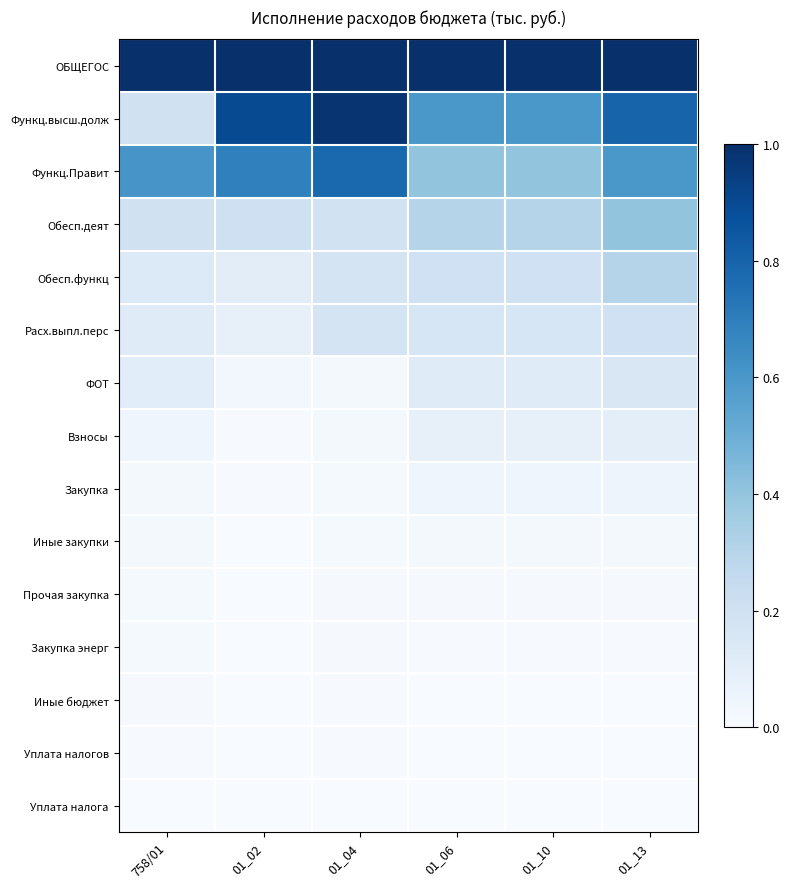

Reading left to right, what are all the values shown in this chart?

ОБЩЕГОС: 758/01=1.0	01_02=1.0	01_04=1.0	01_06=1.0	01_10=1.0	01_13=1.0
Функц.высш.долж: 758/01=0.2	01_02=0.9	01_04=1.0	01_06=0.6	01_10=0.6	01_13=0.8
Функц.Правит: 758/01=0.6	01_02=0.7	01_04=0.8	01_06=0.4	01_10=0.4	01_13=0.6
Обесп.деят: 758/01=0.2	01_02=0.2	01_04=0.2	01_06=0.3	01_10=0.3	01_13=0.4
Обесп.функц: 758/01=0.1	01_02=0.1	01_04=0.2	01_06=0.2	01_10=0.2	01_13=0.3
Расх.выпл.перс: 758/01=0.1	01_02=0.1	01_04=0.2	01_06=0.2	01_10=0.2	01_13=0.2
ФОТ: 758/01=0.1	01_02=0.0	01_04=0.0	01_06=0.1	01_10=0.1	01_13=0.1
Взносы: 758/01=0.0	01_02=0.0	01_04=0.0	01_06=0.1	01_10=0.1	01_13=0.1
Закупка: 758/01=0.0	01_02=0.0	01_04=0.0	01_06=0.0	01_10=0.0	01_13=0.1
Иные закупки: 758/01=0.0	01_02=0.0	01_04=0.0	01_06=0.0	01_10=0.0	01_13=0.0
Прочая закупка: 758/01=0.0	01_02=0.0	01_04=0.0	01_06=0.0	01_10=0.0	01_13=0.0
Закупка энерг: 758/01=0.0	01_02=0.0	01_04=0.0	01_06=0.0	01_10=0.0	01_13=0.0
Иные бюджет: 758/01=0.0	01_02=0.0	01_04=0.0	01_06=0.0	01_10=0.0	01_13=0.0
Уплата налогов: 758/01=0.0	01_02=0.0	01_04=0.0	01_06=0.0	01_10=0.0	01_13=0.0
Уплата налога: 758/01=0.0	01_02=0.0	01_04=0.0	01_06=0.0	01_10=0.0	01_13=0.0